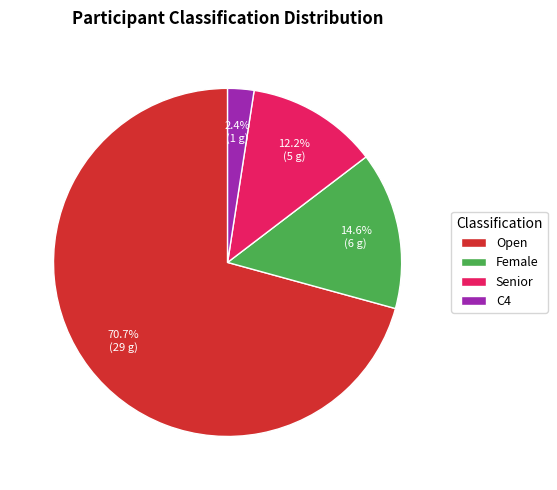

How many segments does this pie chart have?

4